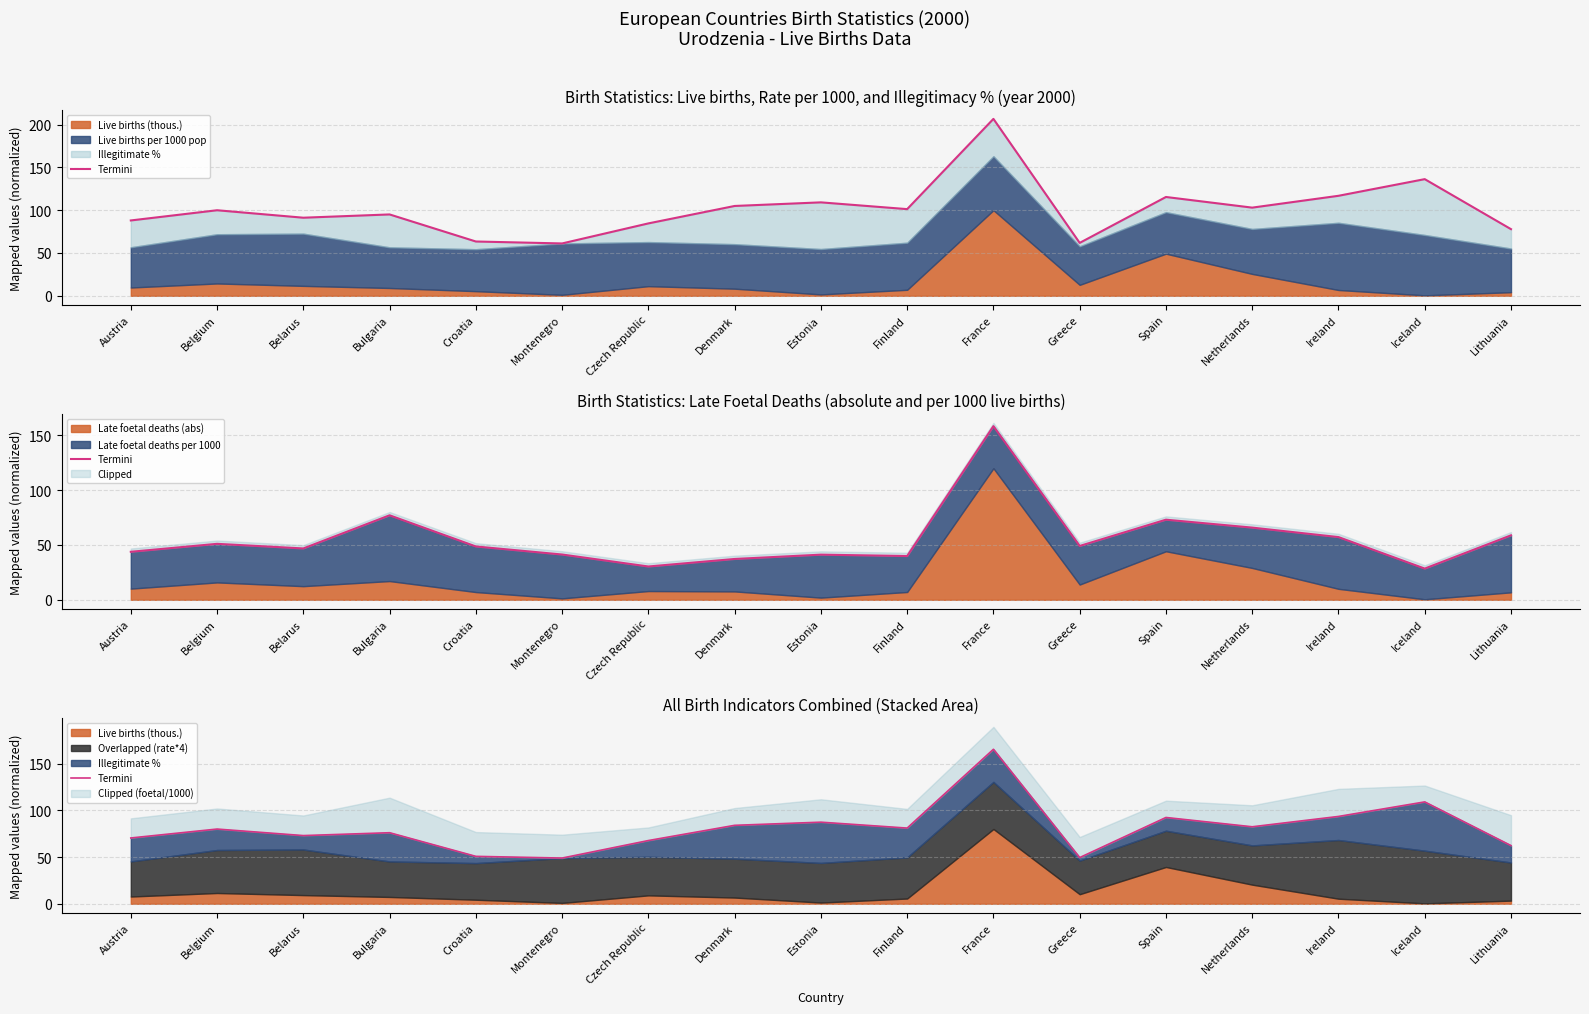

Is it true that the value at Montenegro is 33.6?

False